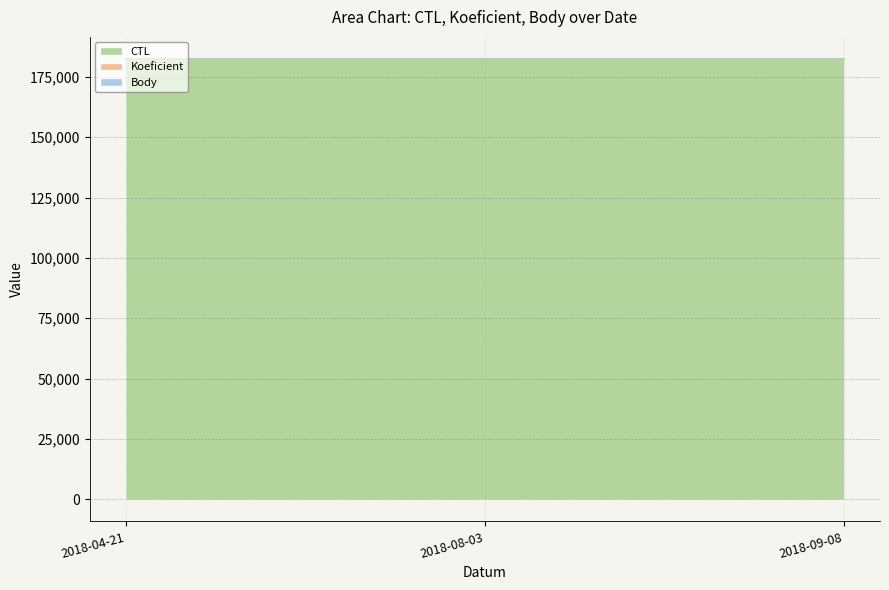

Count the CTL values in the range 182402 to 182415.

3